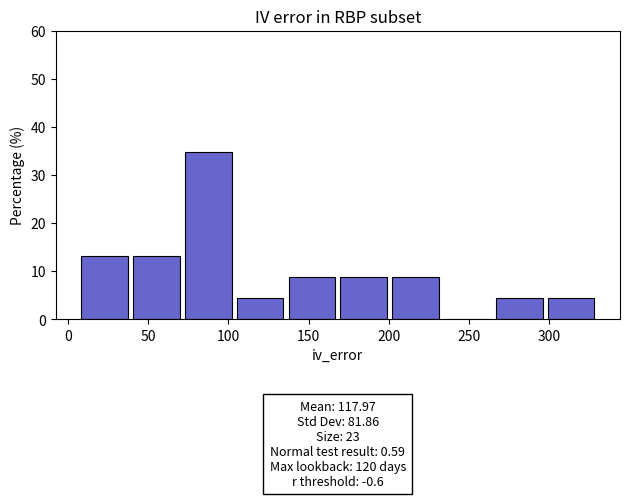

Over which range of the x-axis is the bar tallest?

70 to 105